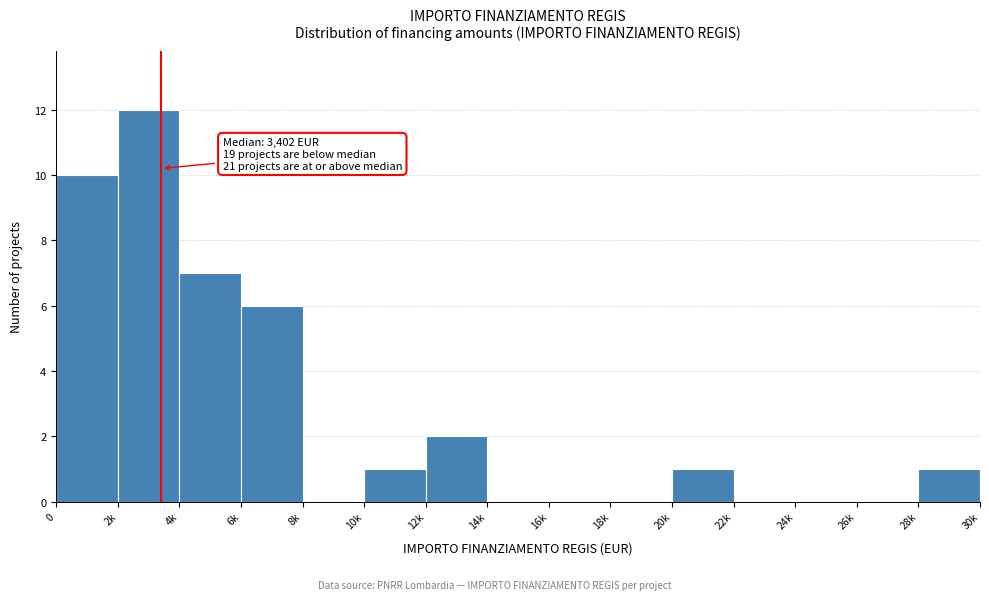

Reading left to right, what are all the values shown in this chart?

0=10	2k=12	4k=7	6k=6	8k=0	10k=1	12k=2	14k=0	16k=0	18k=0	20k=1	22k=0	24k=0	26k=0	28k=1